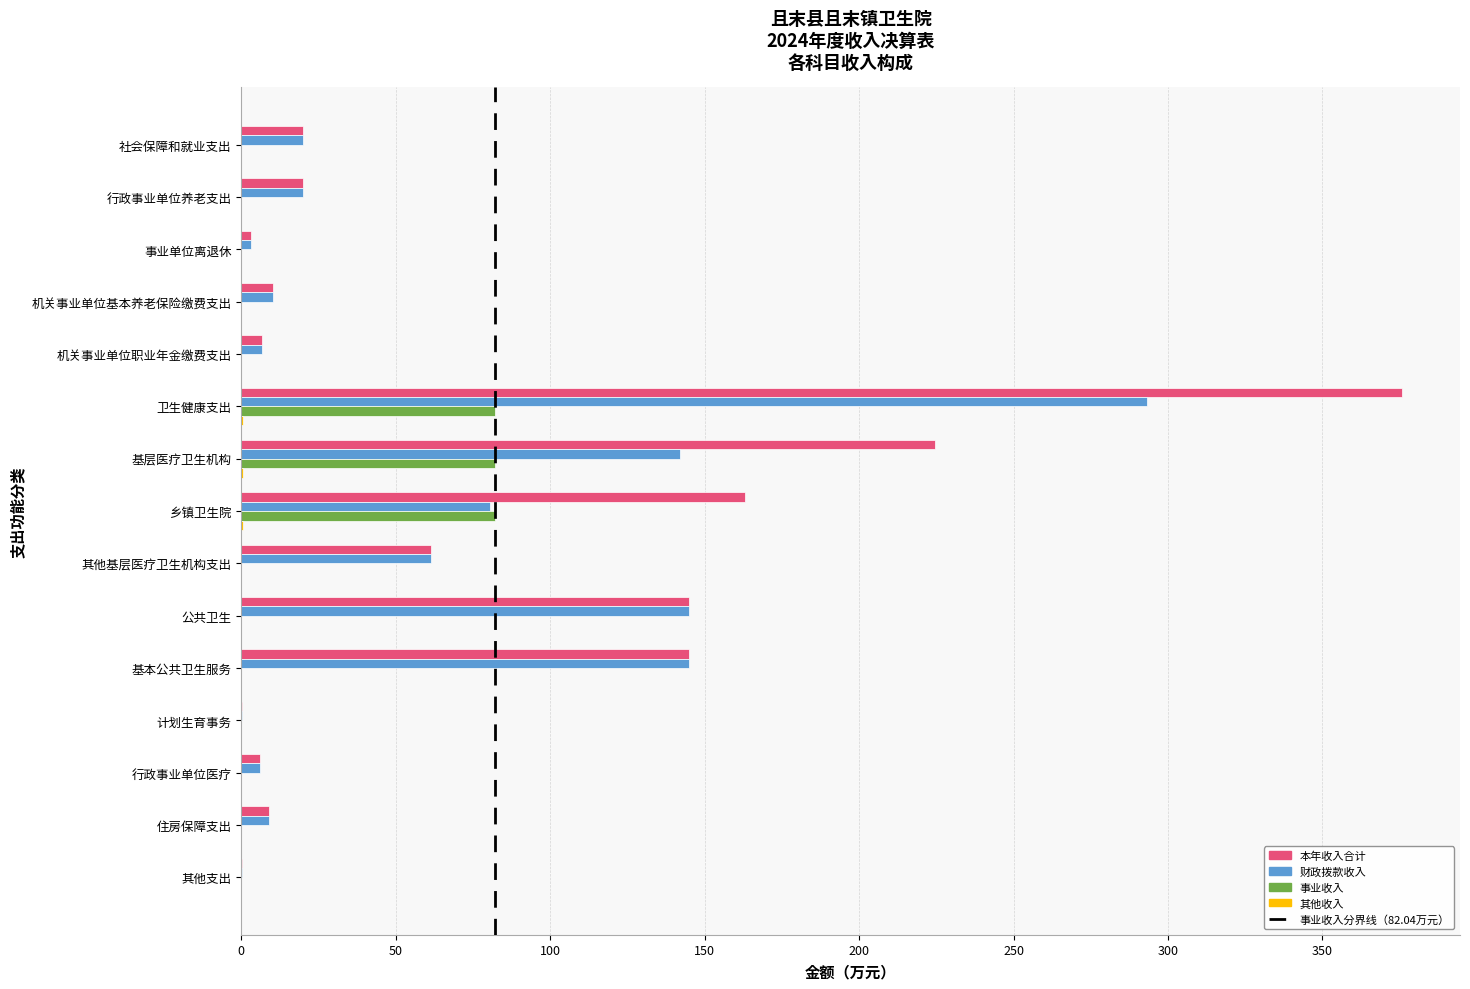

Which series has the largest total across all categories?

本年收入合计